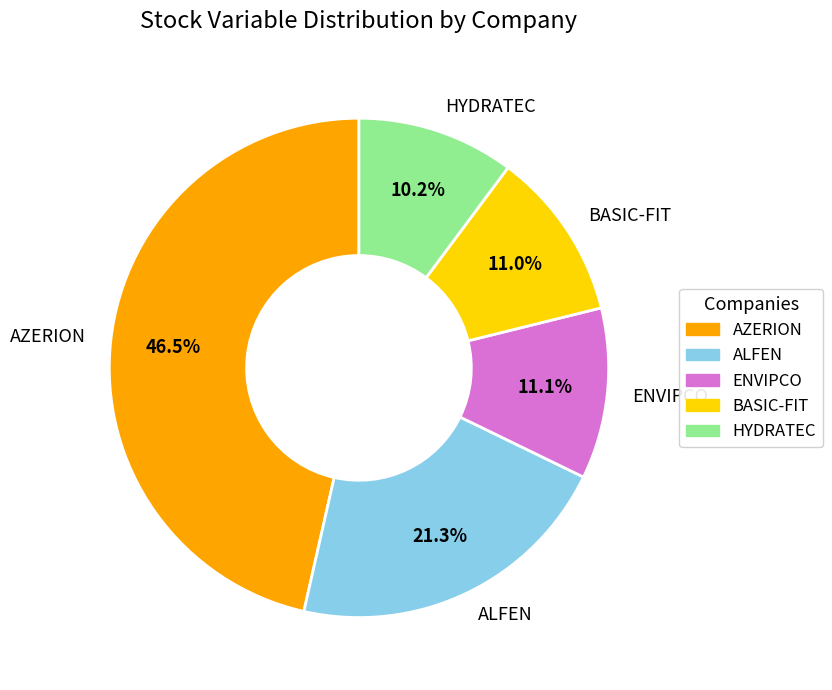

Which category has the smallest portion of the pie?

HYDRATEC